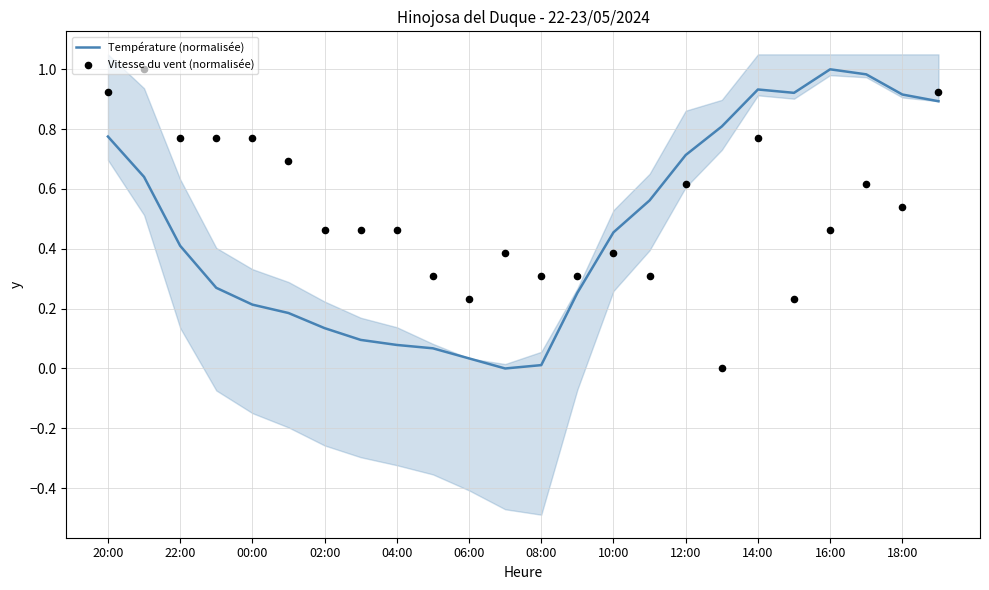

Is it true that Température (normalisée) equals 0.9 at 18:00?

True